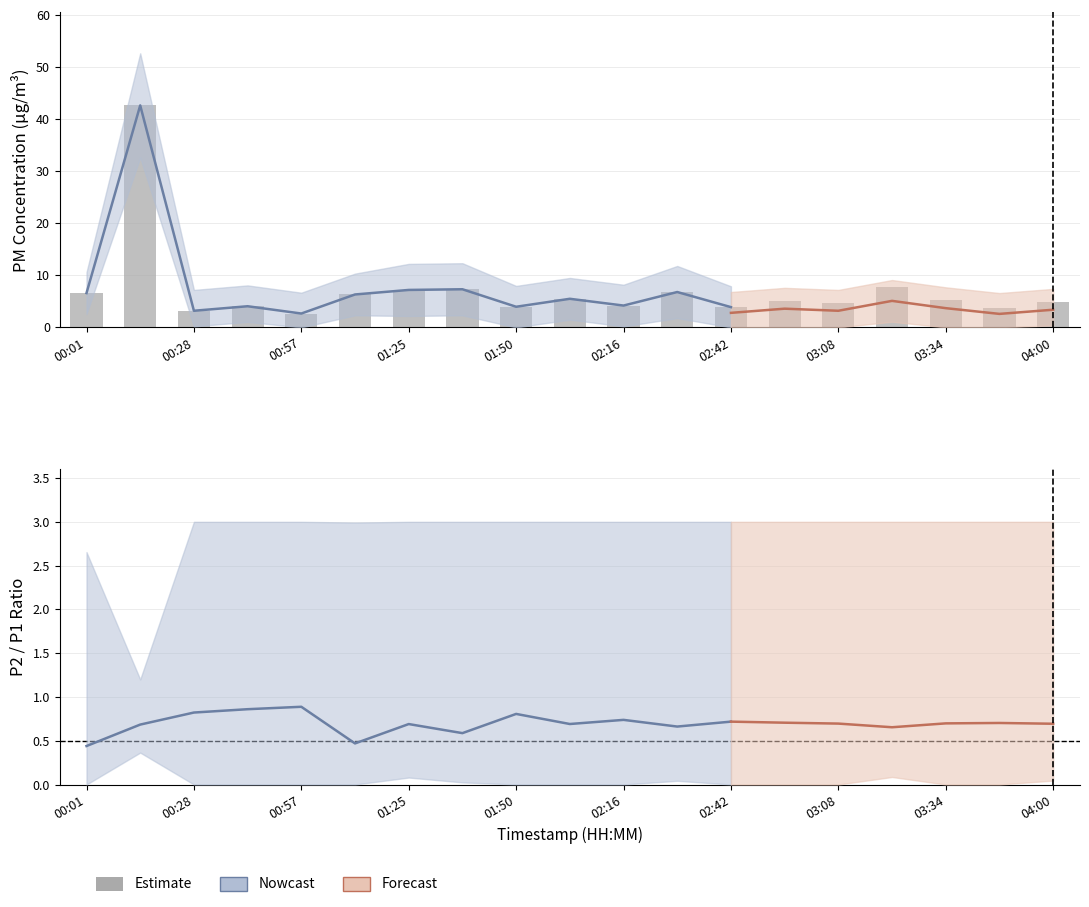

At which category does the chart reach its minimum across all series?

00:57